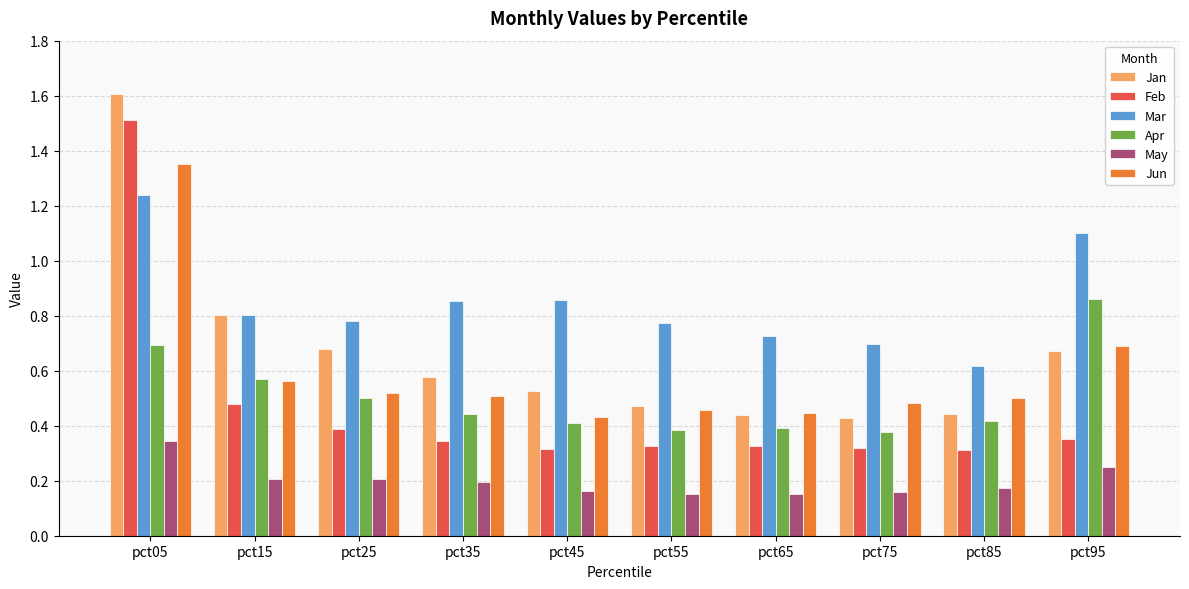

True or false: Mar has a value of 1.2 at pct45.

False